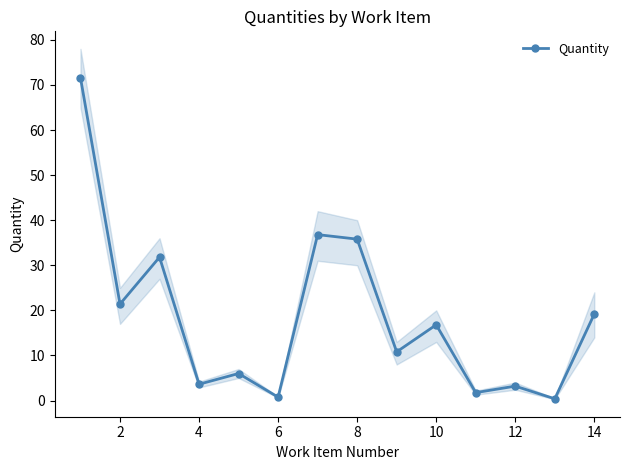

True or false: Quantity has more than 1 interior local peaks.

True